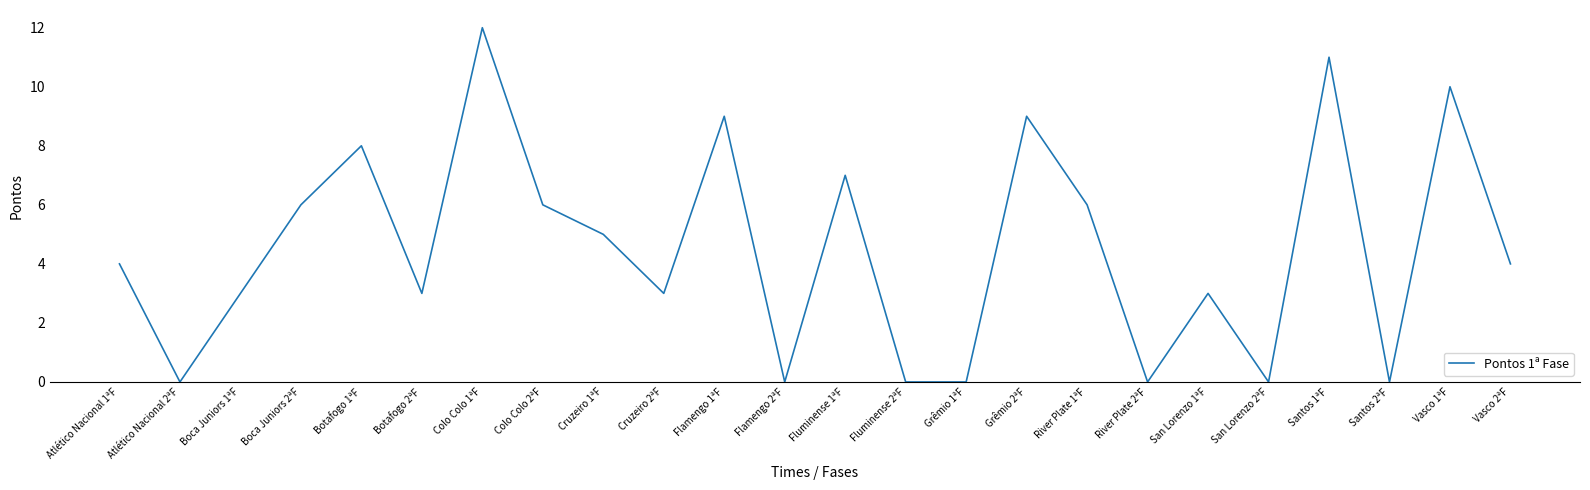

What is the ratio of the value at Vasco 1ªF to the value at Fluminense 1ªF?

1.4